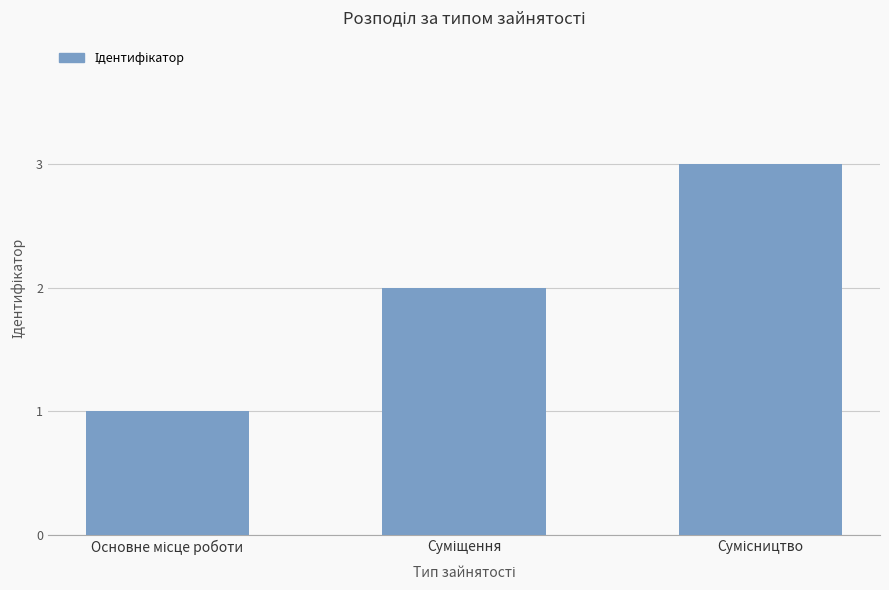

Reading left to right, extract all data points from this chart.

1	2	3